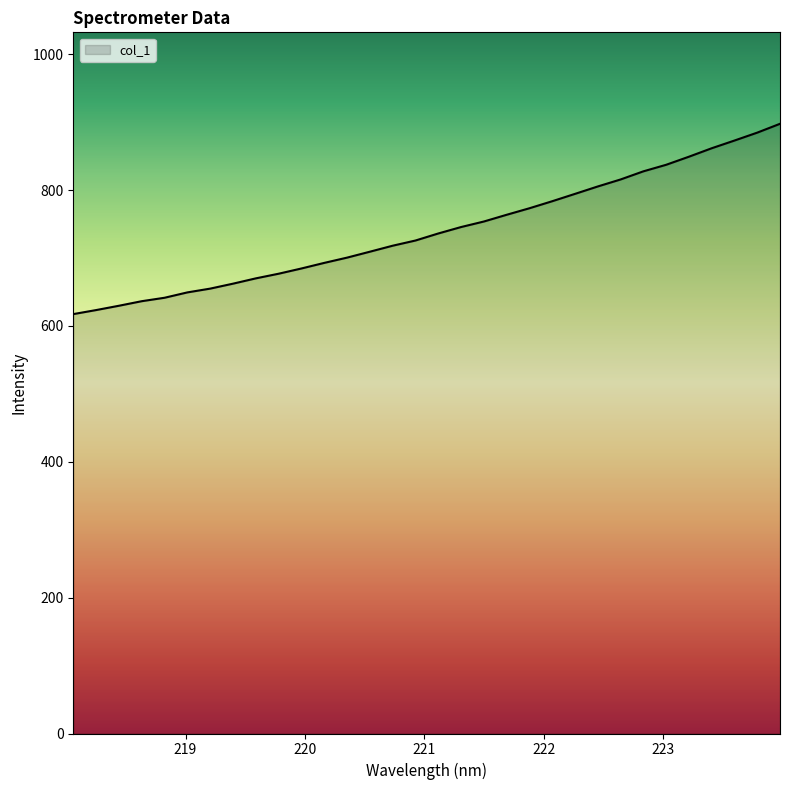

Reading left to right, list all the values displayed in this chart.

617.5	623.5	629.8	636.5	641.6	649.5	655.0	662.3	670.1	677.0	684.7	692.9	700.7	709.4	718.2	725.9	736.2	745.7	753.8	763.8	773.4	783.7	794.5	805.5	815.8	827.7	837.4	849.3	861.7	873.1	884.7	897.7